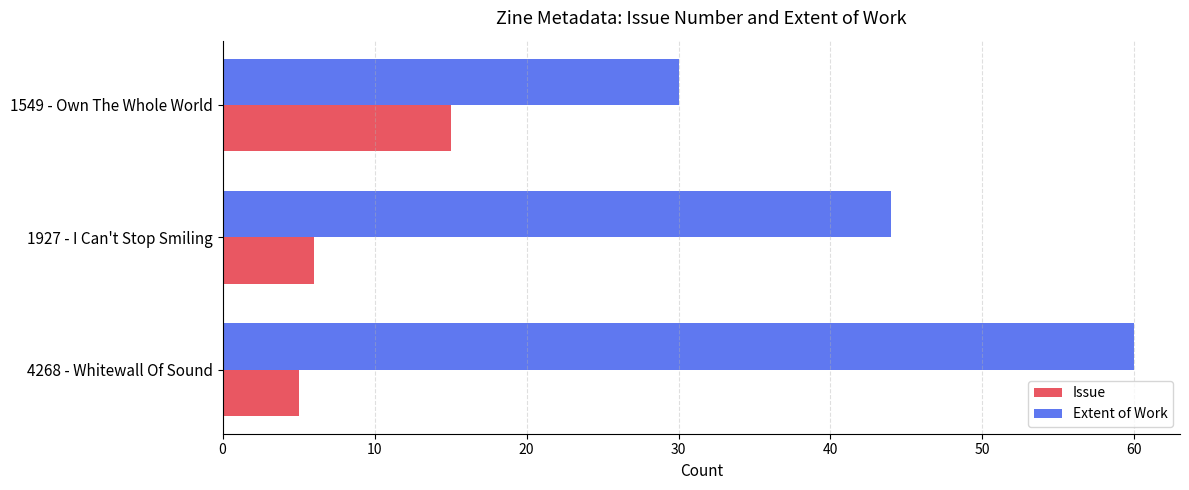

List the labels in order of Extent of Work value, smallest first.

1549 - Own The Whole World, 1927 - I Can't Stop Smiling, 4268 - Whitewall Of Sound